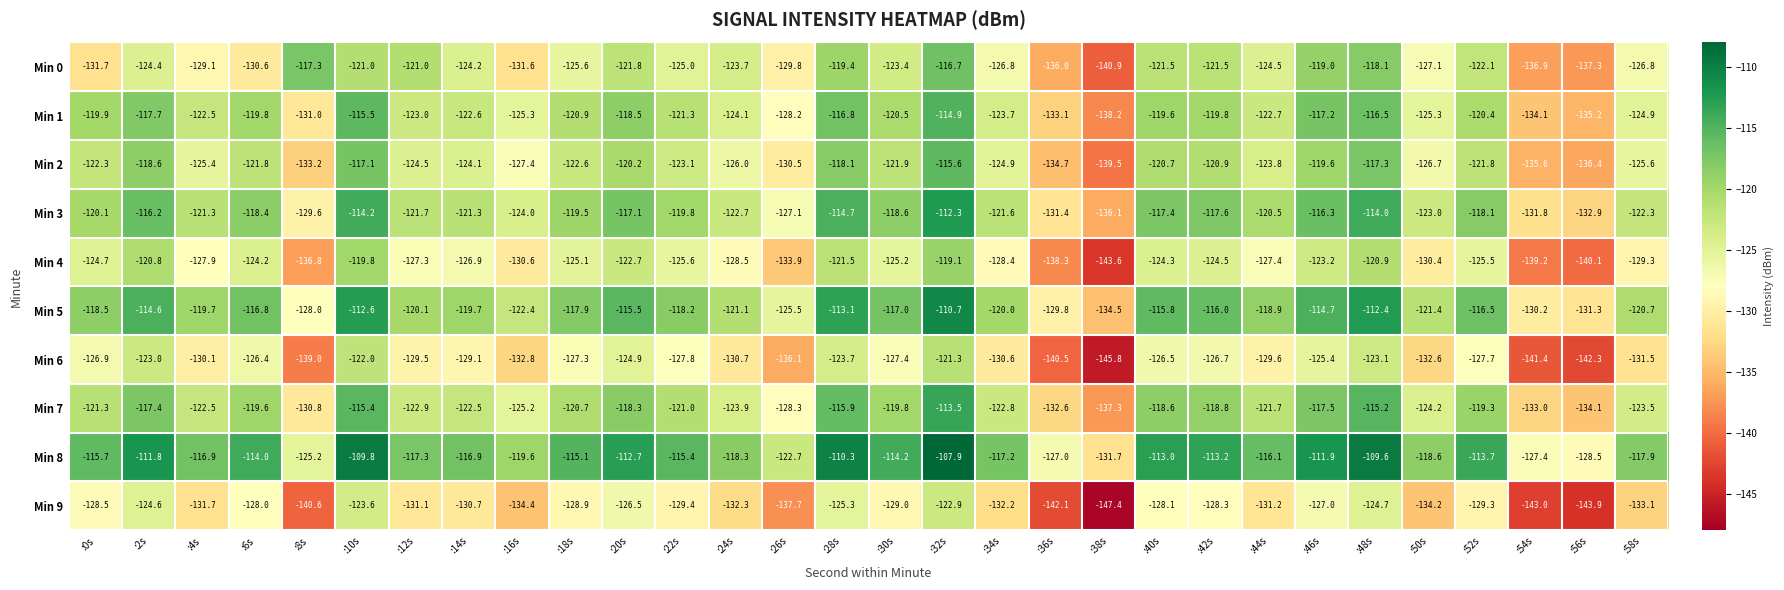

At which category is the sum across all series the highest?

:32s